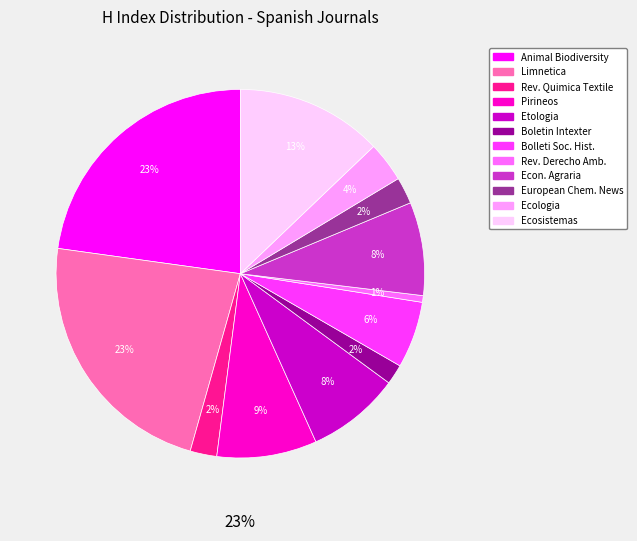

How much of the chart is everything except Etologia?

91.8%